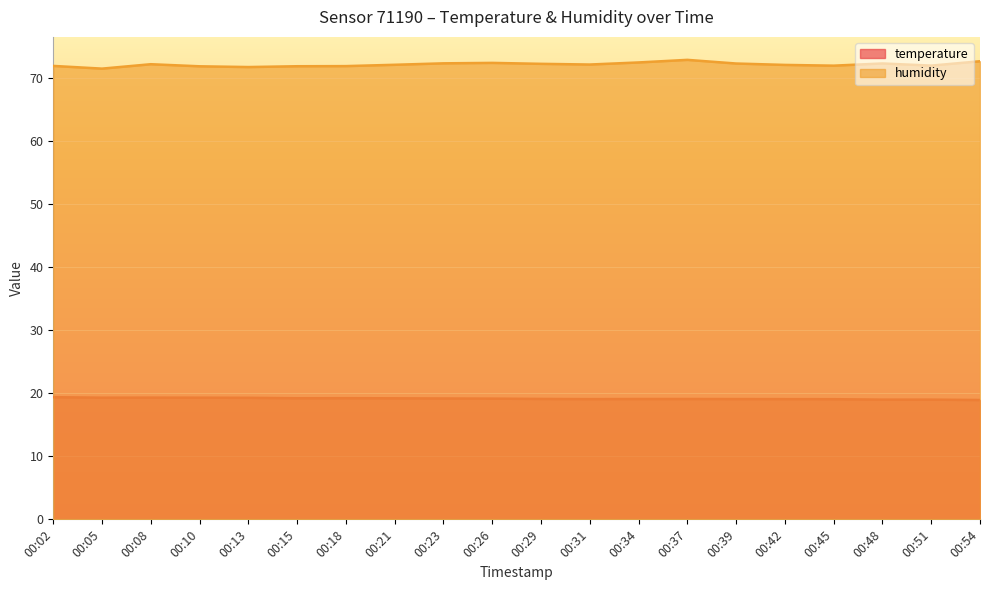

What is the value of the temperature point at the 16th from the left?

19.1